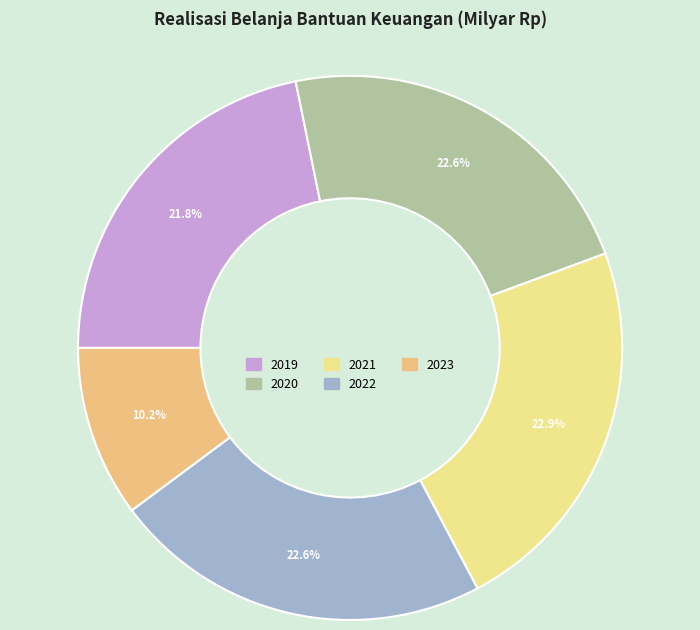

Rank the categories by value from highest to lowest.

2021, 2022, 2020, 2019, 2023